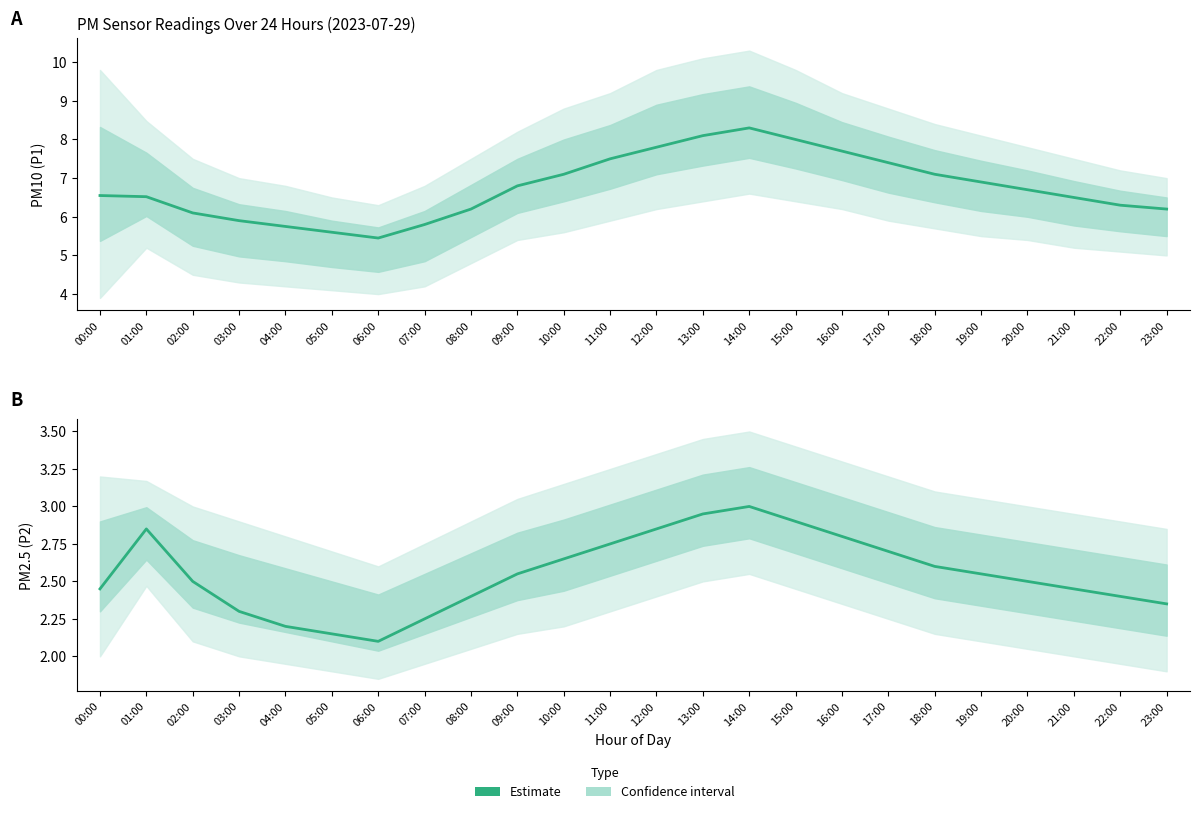

Is it true that Estimate (P2) equals 2.5 at 20:00?

True